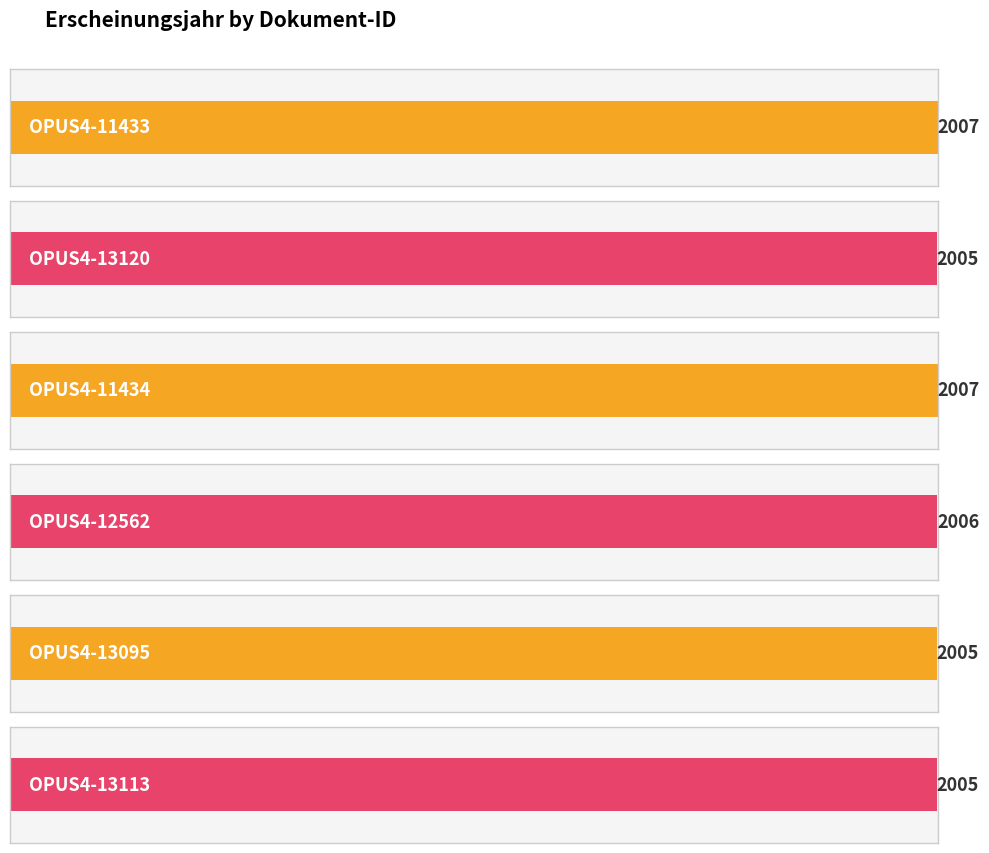

How many values are below 2006?

3